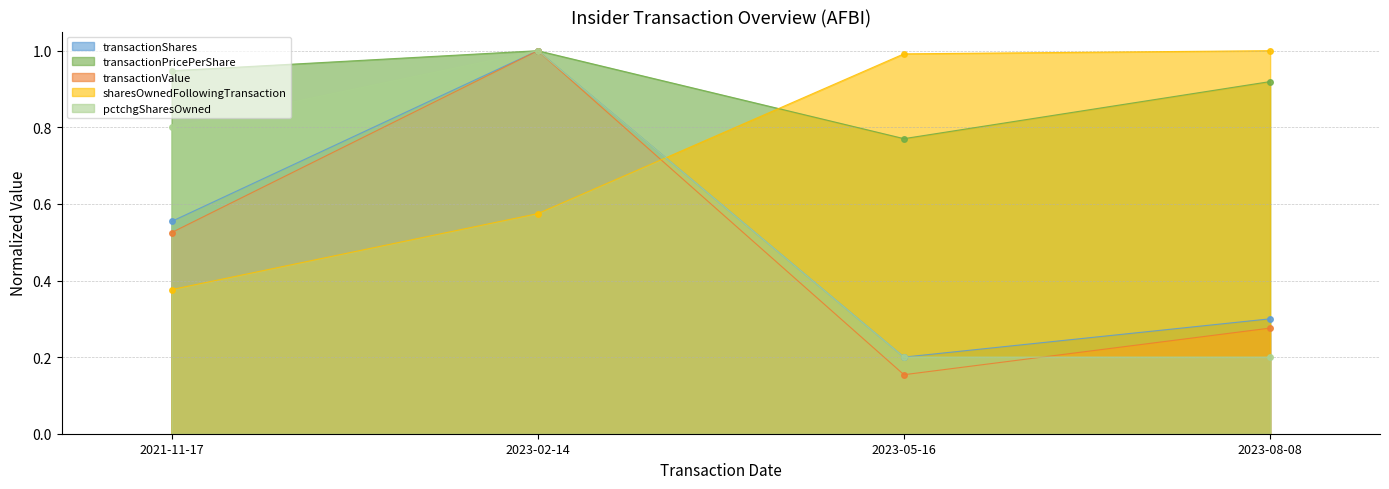

What is the maximum value for pctchgSharesOwned?

1.0